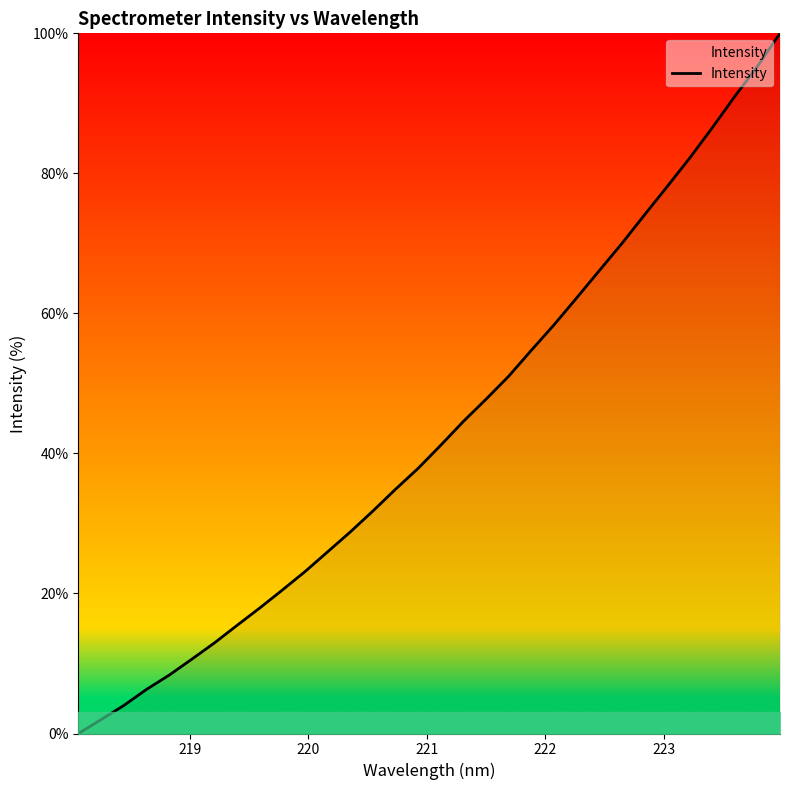

What is the difference between the maximum and minimum values?

100.0